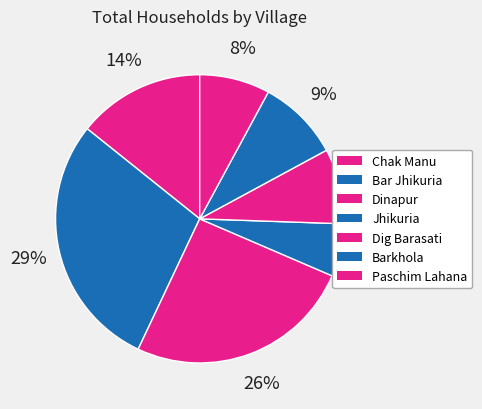

How many segments does this pie chart have?

7